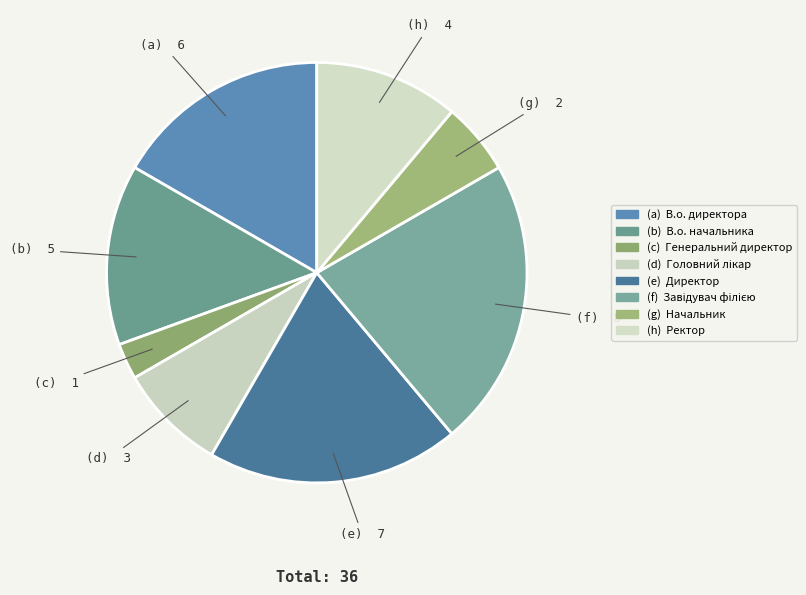

Count the number of slices in the pie.

8